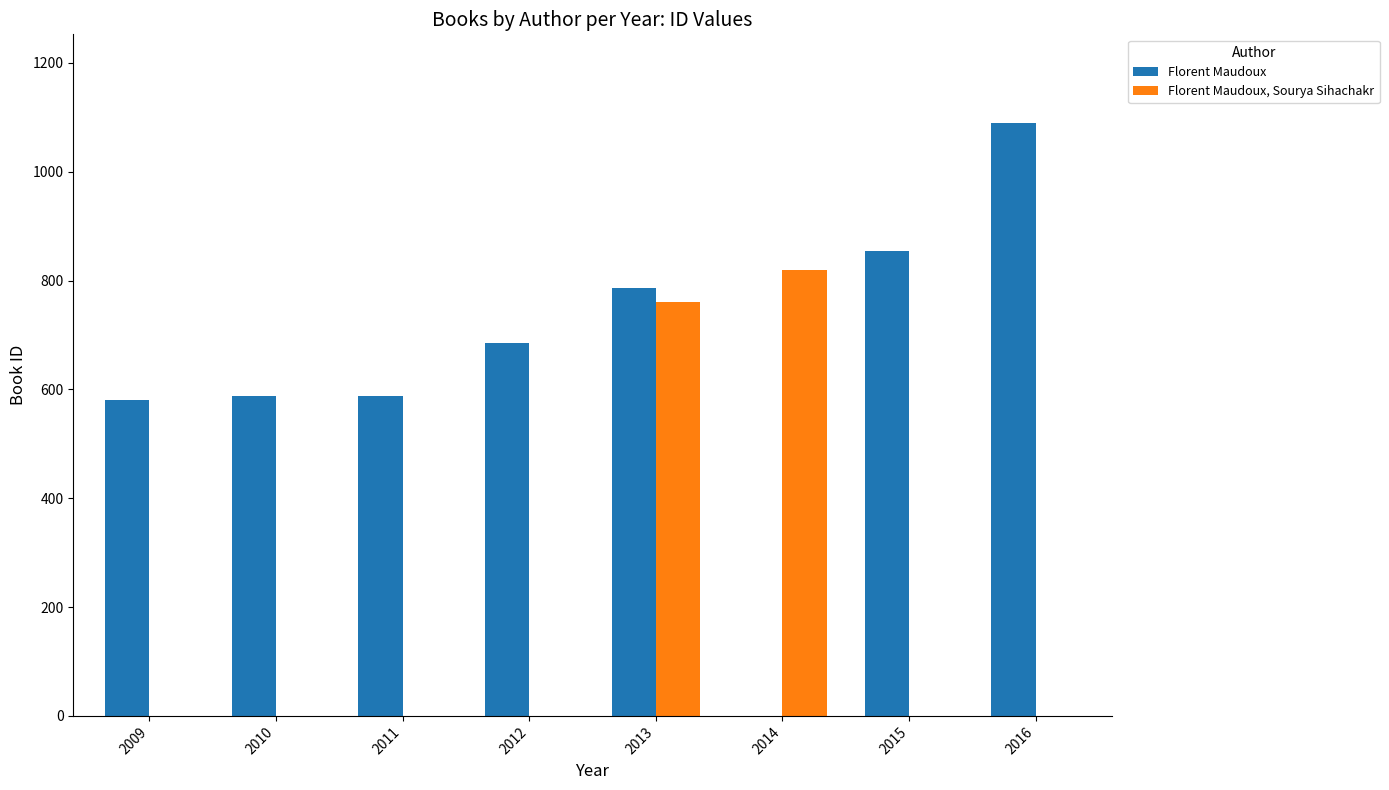

The value of Florent Maudoux, Sourya Sihachakr at 2013 is 761. True or false?

True